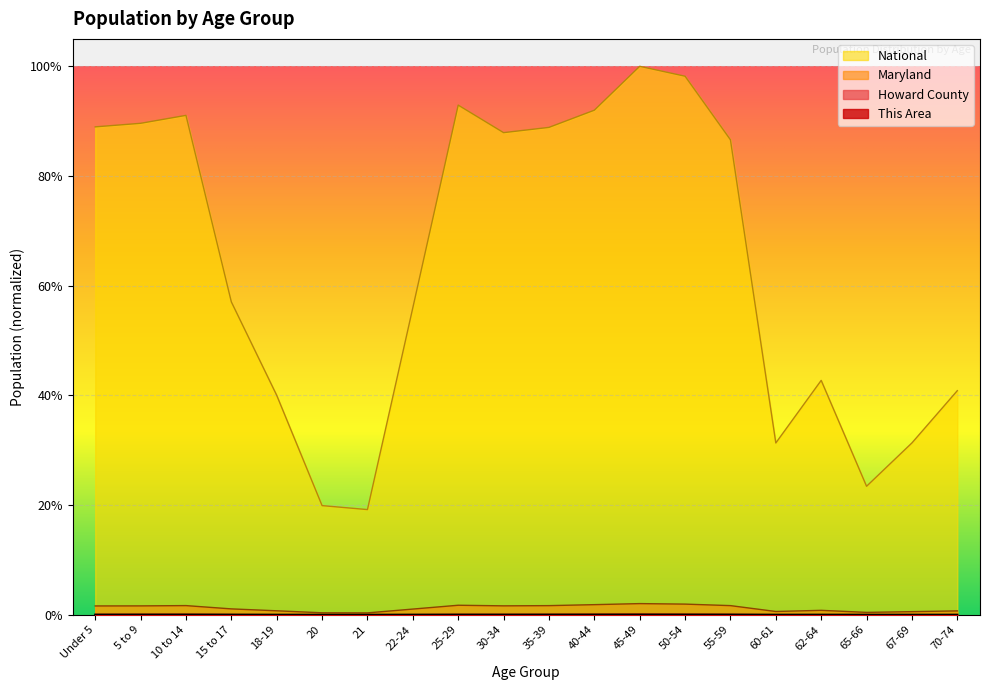

What are all the series names shown in the legend?

This Area, Howard County, Maryland, National